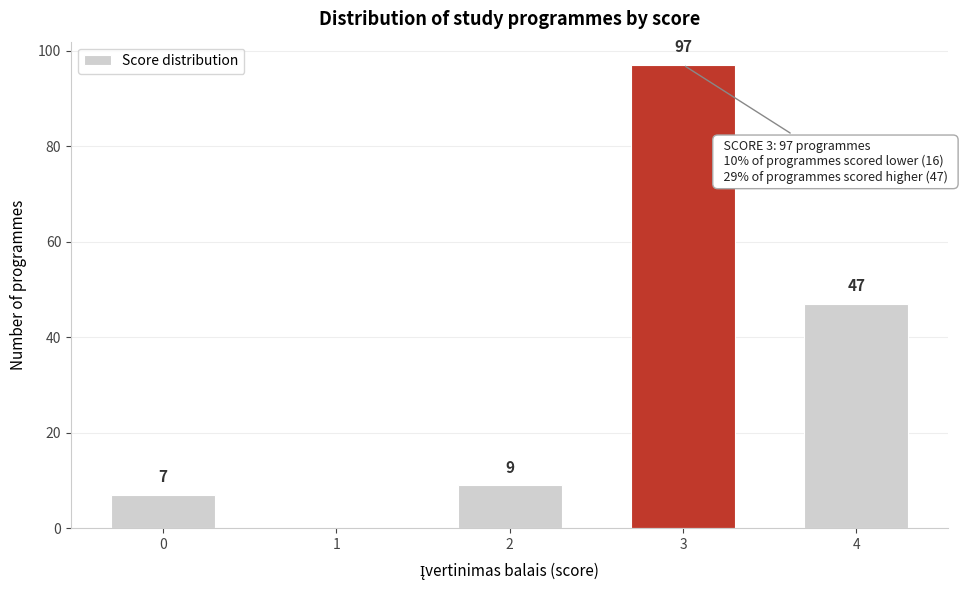

Reading right to left, what are all the values shown in this chart?

4=47	3=97	2=9	1=0	0=7